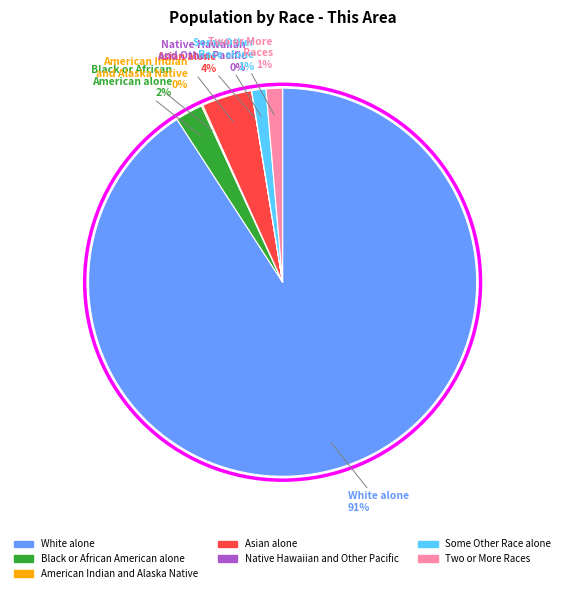

What percentage is the Asian alone slice, to the nearest percent?

4%